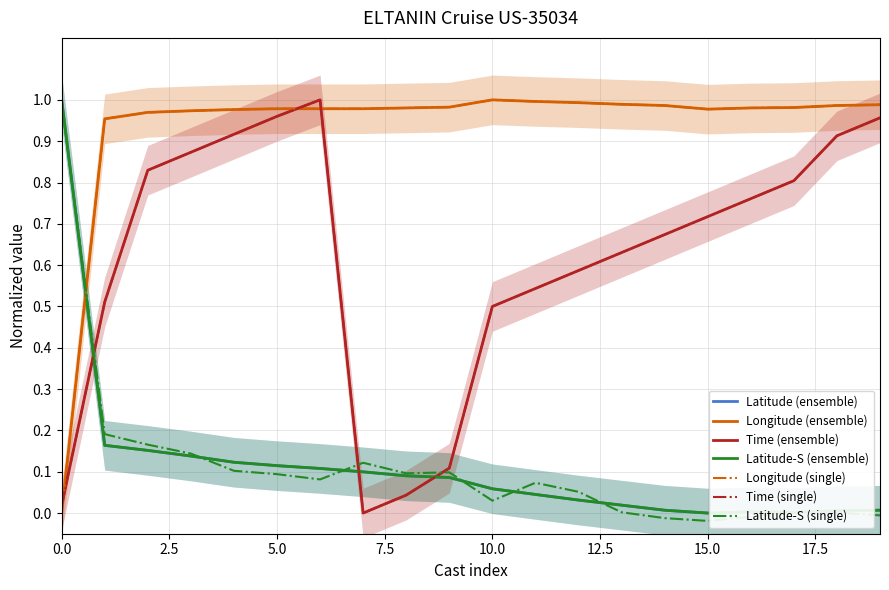

Rank the series at 9 from lowest to highest value.

Latitude (ensemble), Latitude (single), Time (ensemble), Time (single), Longitude (ensemble), Longitude (single)